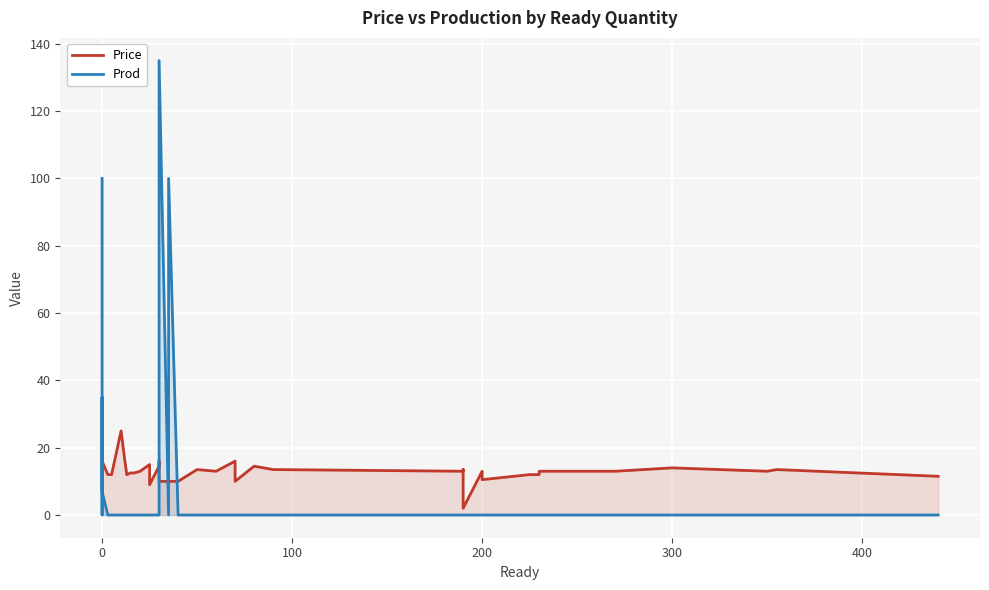

Which series has the largest range (max minus min)?

Prod